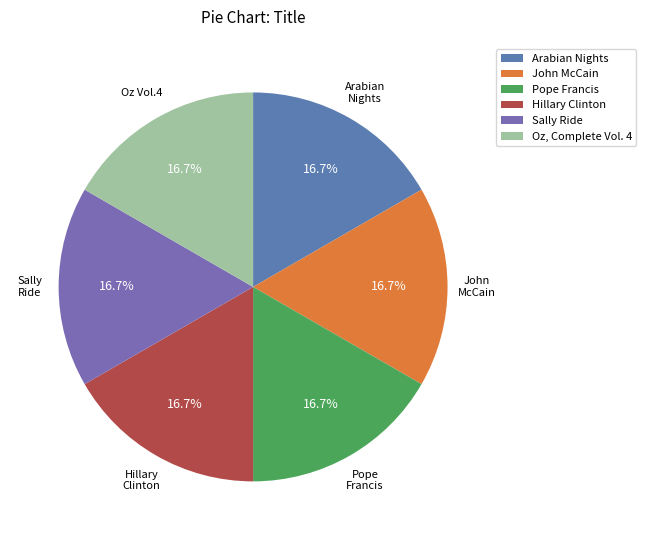

Approximately how many times larger is the value at Pope Francis compared to John McCain?

1.0